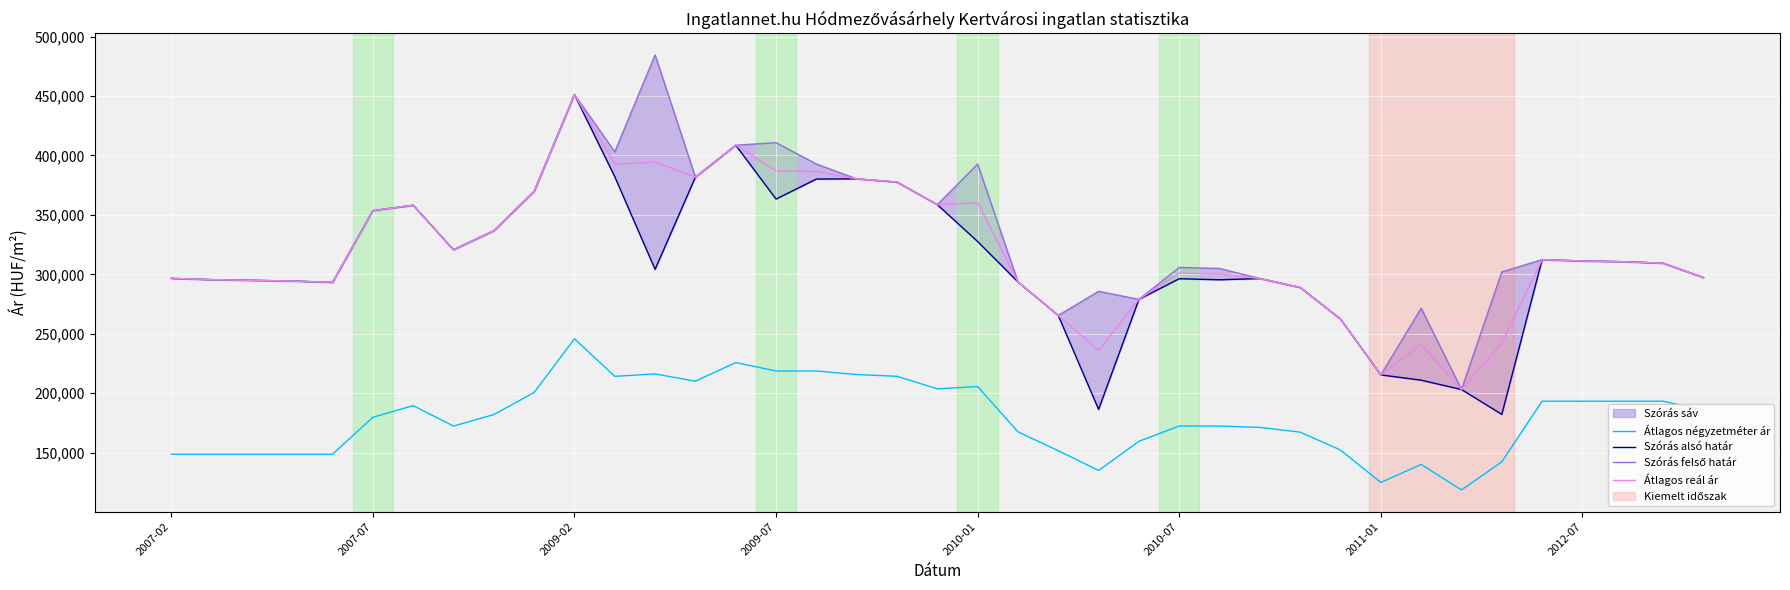

True or false: Átlagos négyzetméter ár and Átlagos reál ár cross at least once.

False